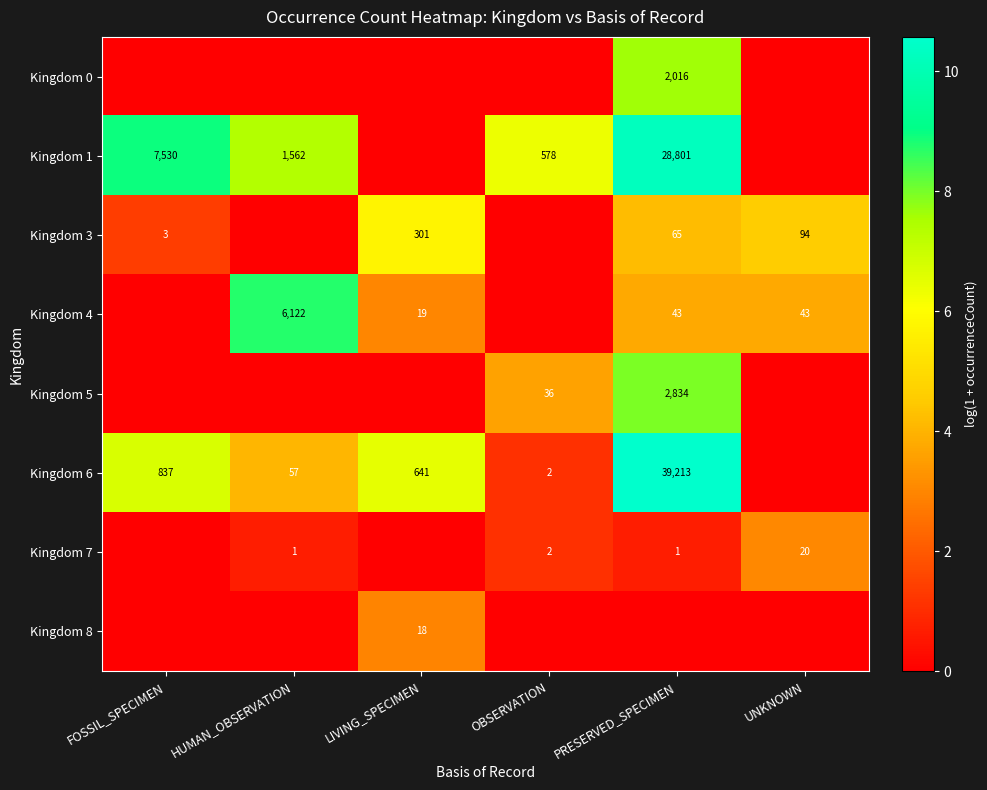

What is the total value across all series at HUMAN_OBSERVATION?

20.8